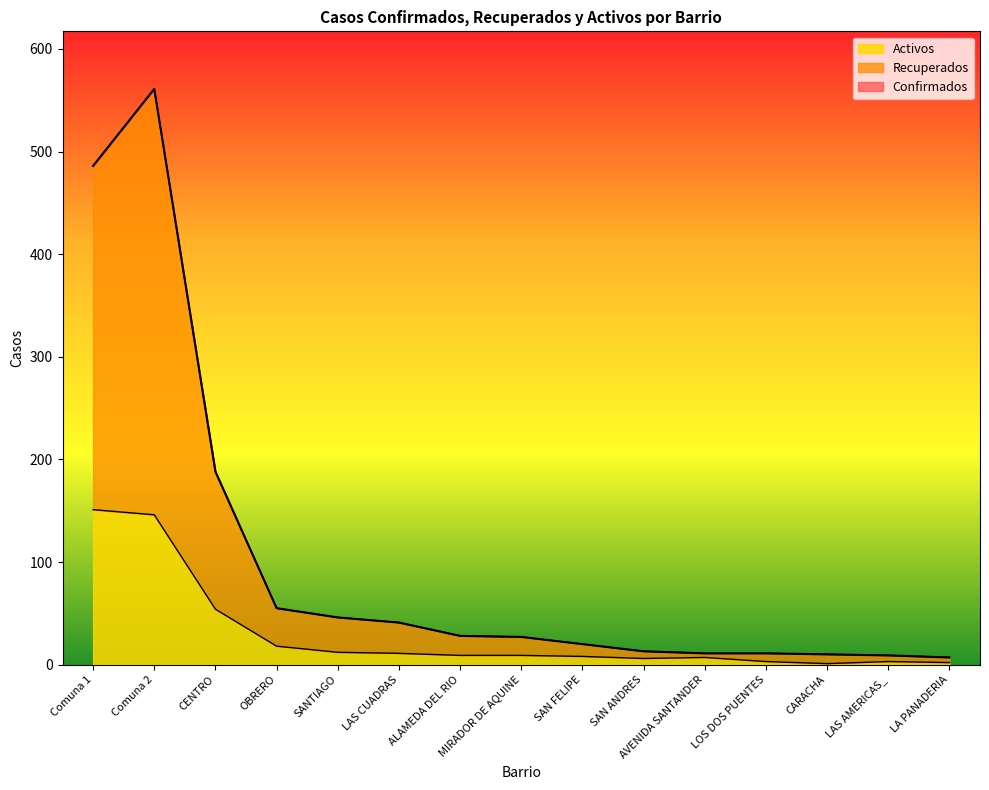

What position from the right is MIRADOR DE AQUINE?

8